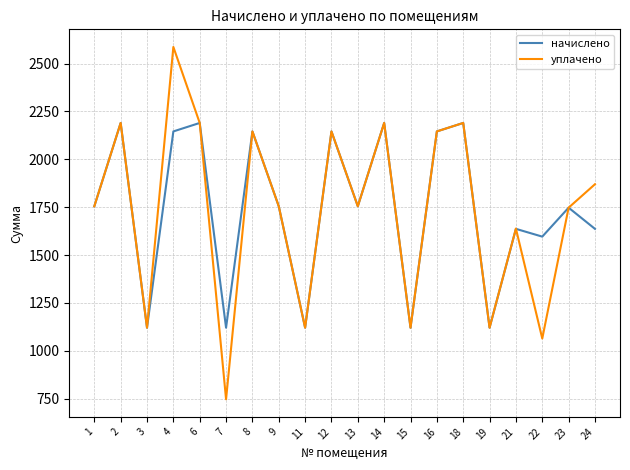

At which category does уплачено reach its first local valley?

3